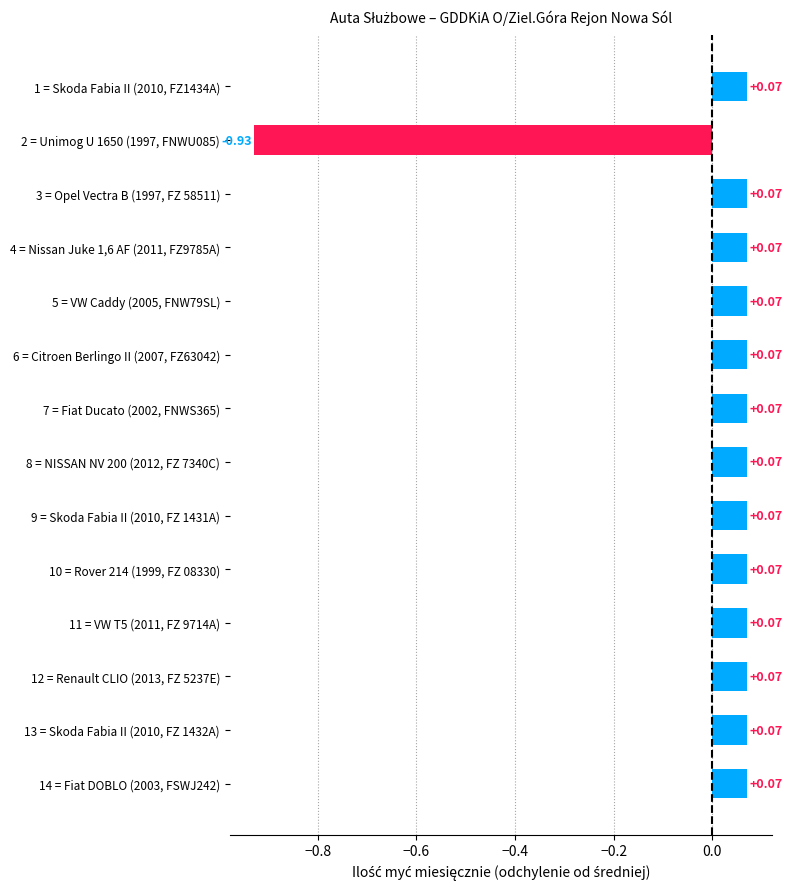

How many values are below 0?

1